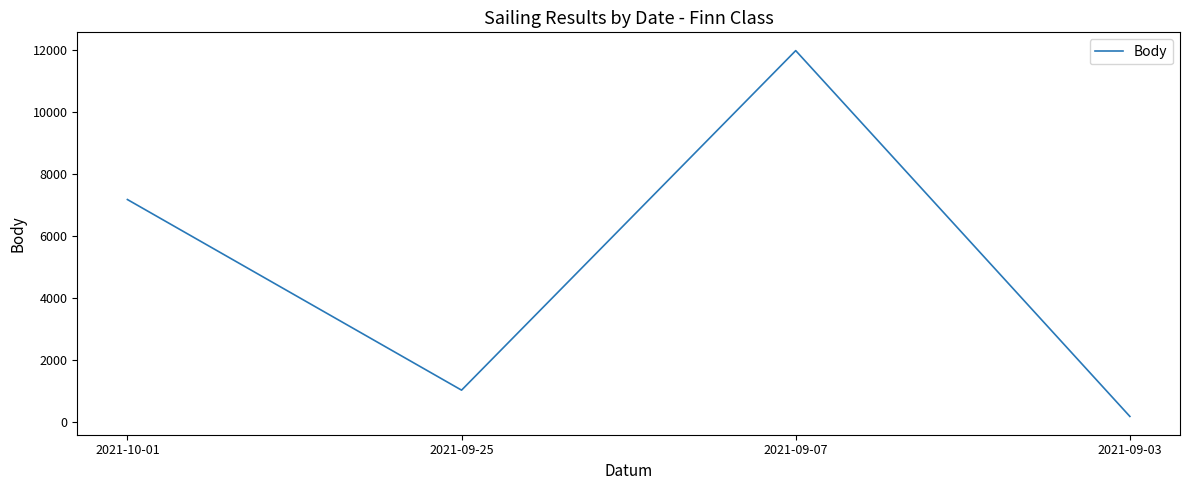

The value at 2021-09-25 is 1421. True or false?

False